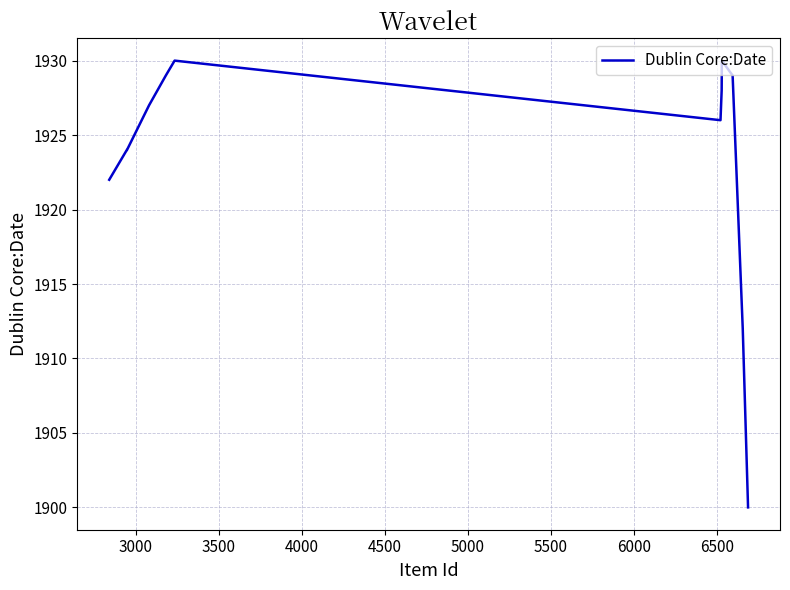

What is the smallest value displayed?

1900